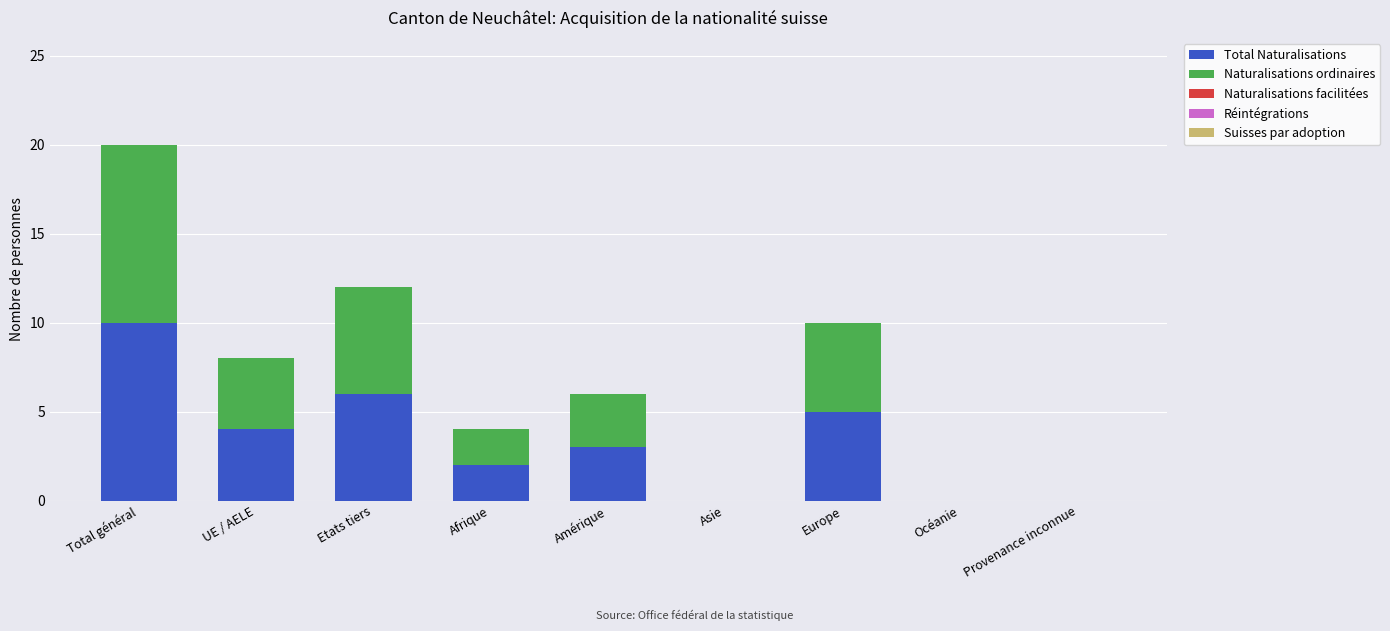

Reading left to right, list the values for the Total Naturalisations series.

Total général=10	UE / AELE=4	Etats tiers=6	Afrique=2	Amérique=3	Asie=0	Europe=5	Océanie=0	Provenance inconnue=0